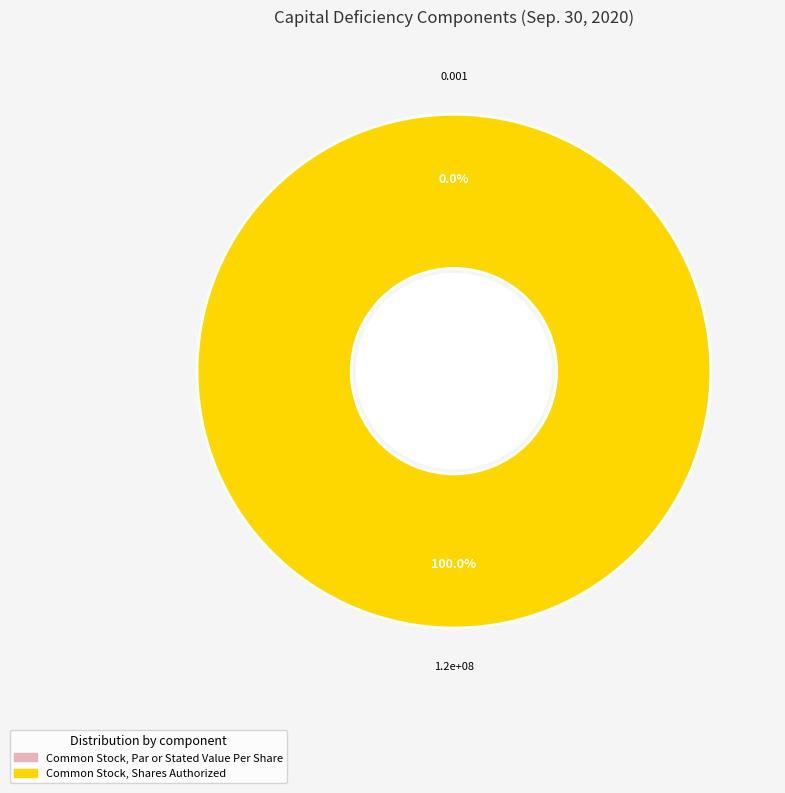

To the nearest percent, what is the difference between the largest and smallest slice percentages?

100%